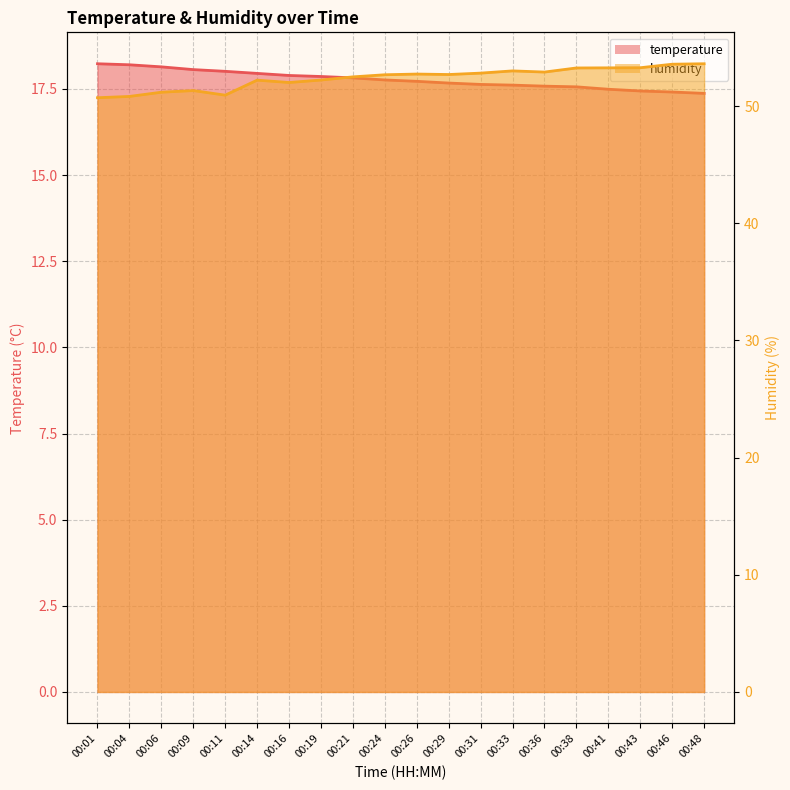

Reading left to right, transcribe all the data shown in this chart.

temperature: 18.2	18.2	18.1	18.1	18.0	17.9	17.9	17.9	17.8	17.8	17.7	17.7	17.6	17.6	17.6	17.6	17.5	17.4	17.4	17.4
humidity: 50.7	50.8	51.2	51.3	50.9	52.2	52.0	52.2	52.5	52.7	52.7	52.7	52.8	53.0	52.9	53.3	53.3	53.3	53.6	53.6